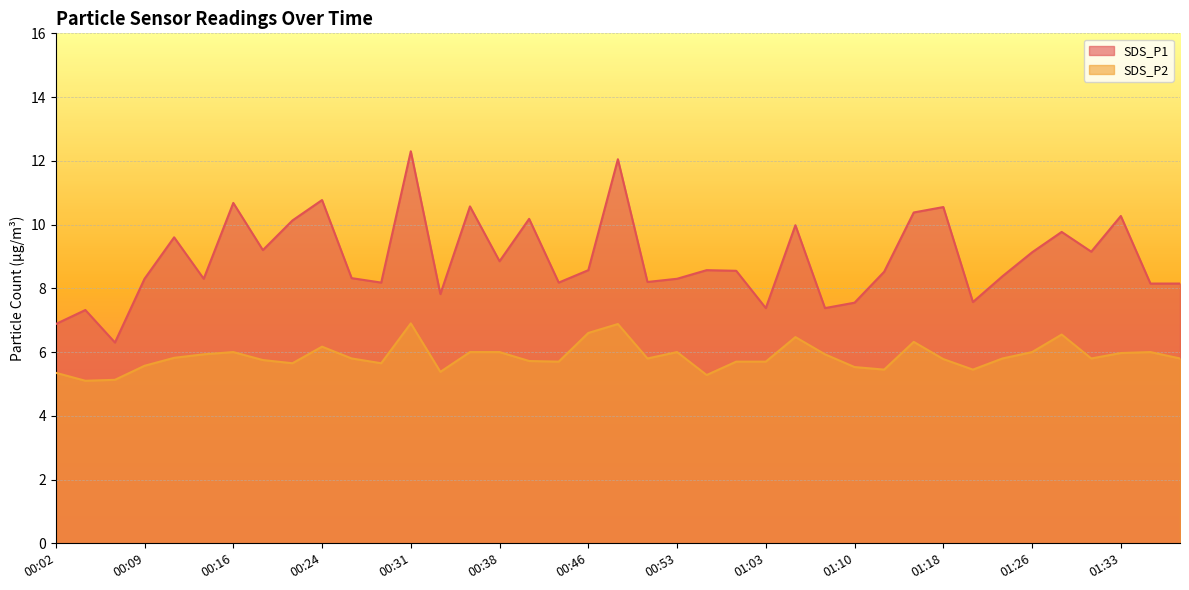

List the series in order of their overall mean, highest first.

SDS_P1, SDS_P2